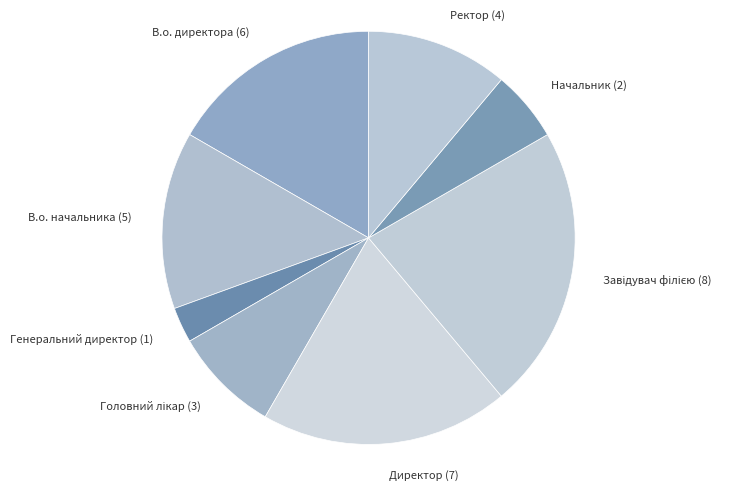

Does В.о. начальника account for over 50% of the chart?

No